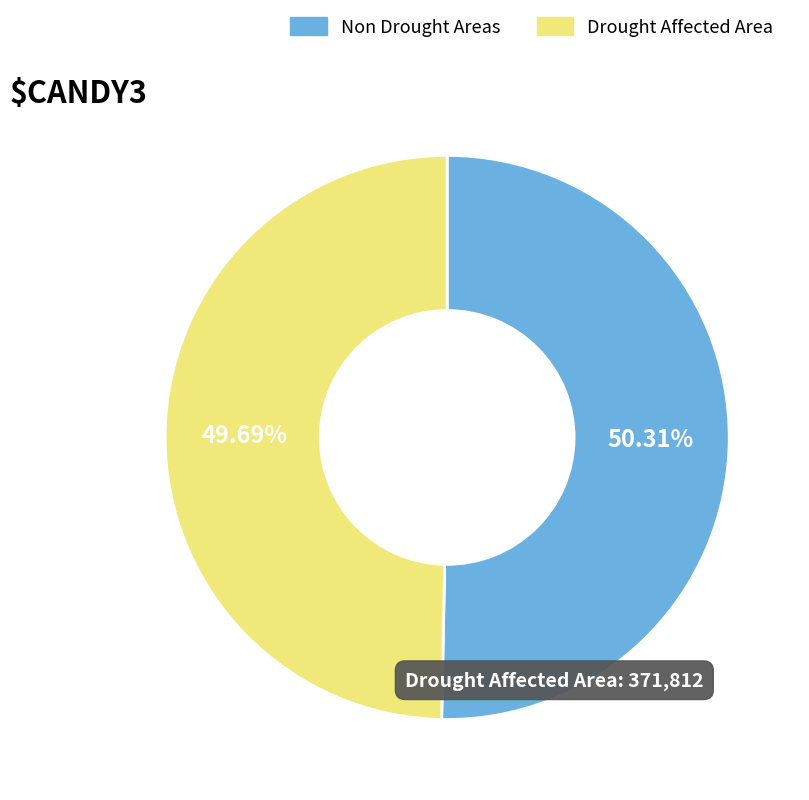

Rank the categories by value from highest to lowest.

Non Drought Areas, Drought Affected Area